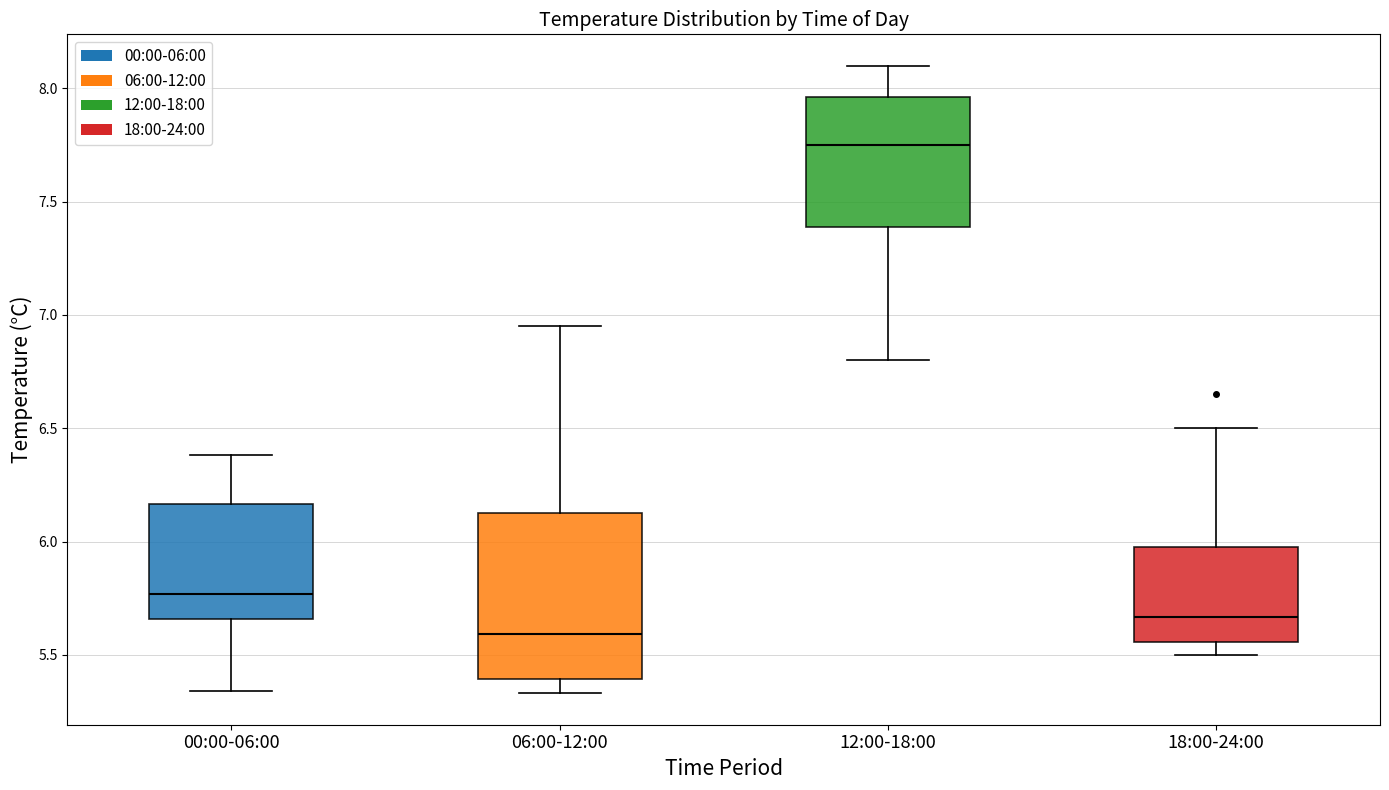

Where is the lower edge of the box for 06:00-12:00 on the y-axis? The values are not printed on the chart, so give them approximately, as read against the axis.

5.40